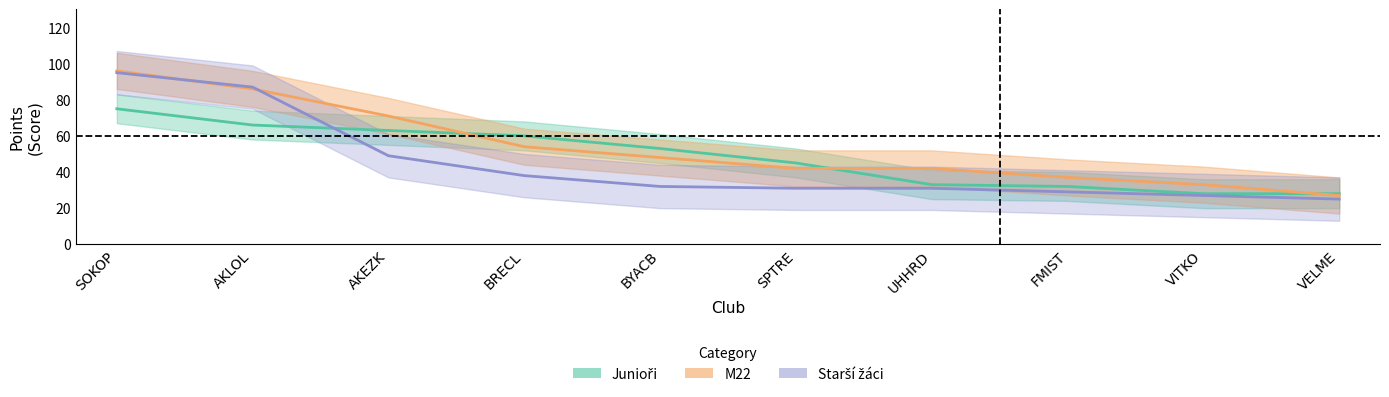

Is it true that M22 equals 27 at VELME?

True